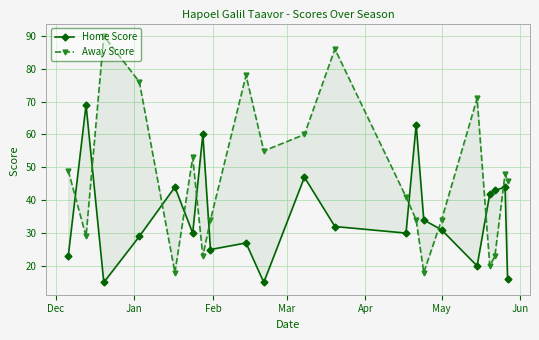

What is the sum of all Home Score values?

739